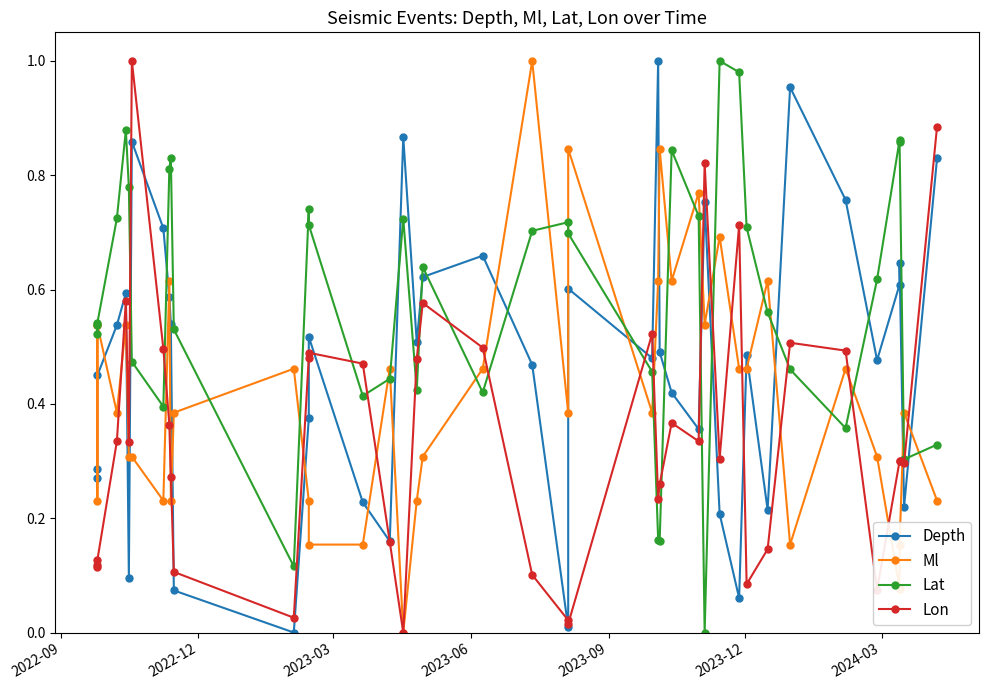

How many interior local peaks does the Depth series have?

11